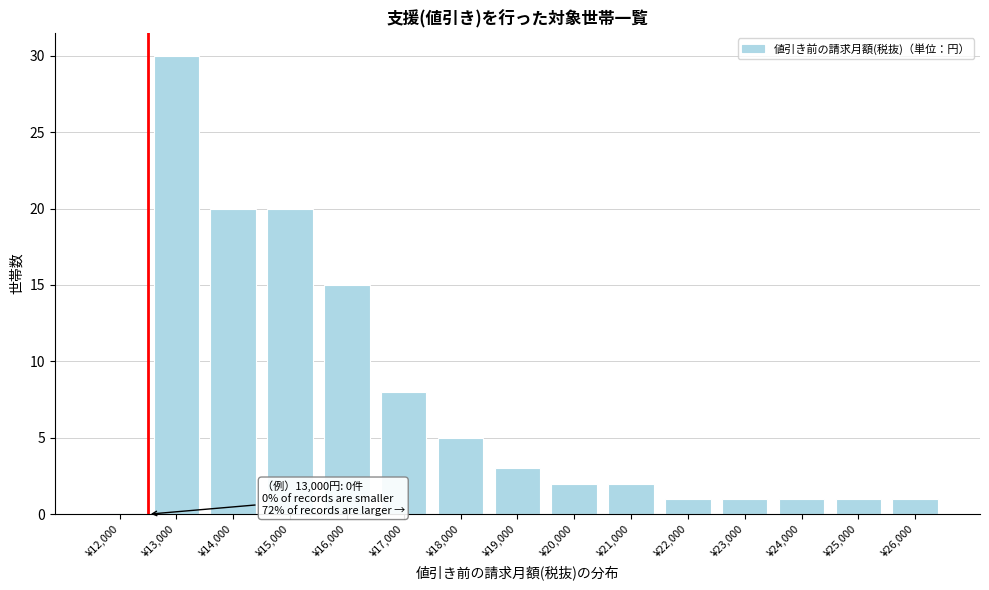

Reading left to right, list all the values displayed in this chart.

¥12,000=0	¥13,000=30	¥14,000=20	¥15,000=20	¥16,000=15	¥17,000=8	¥18,000=5	¥19,000=3	¥20,000=2	¥21,000=2	¥22,000=1	¥23,000=1	¥24,000=1	¥25,000=1	¥26,000=1